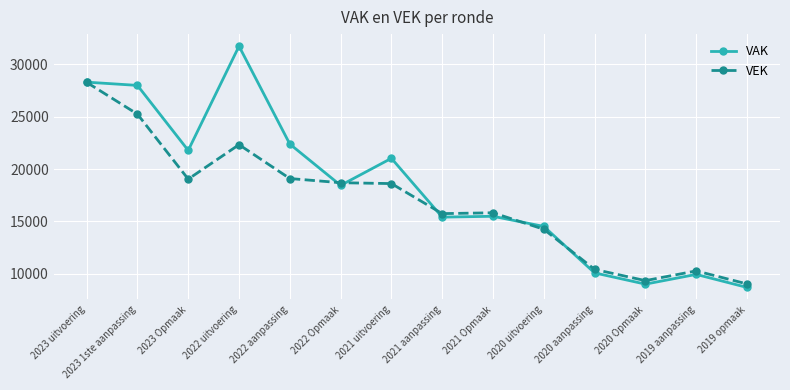

Which series has the widest spread of values?

VAK